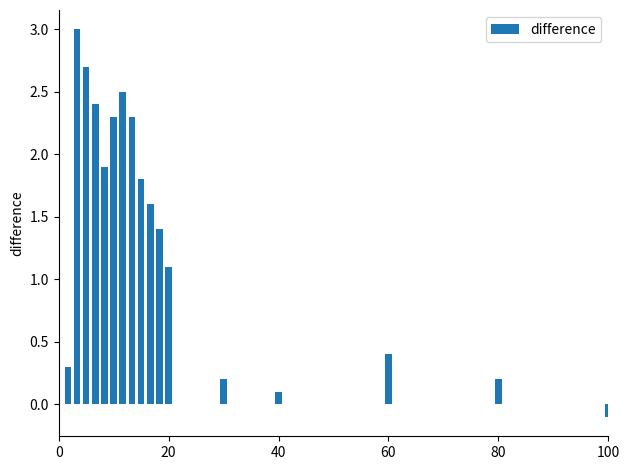

What is the value of the 16th bar from the left?

0.2